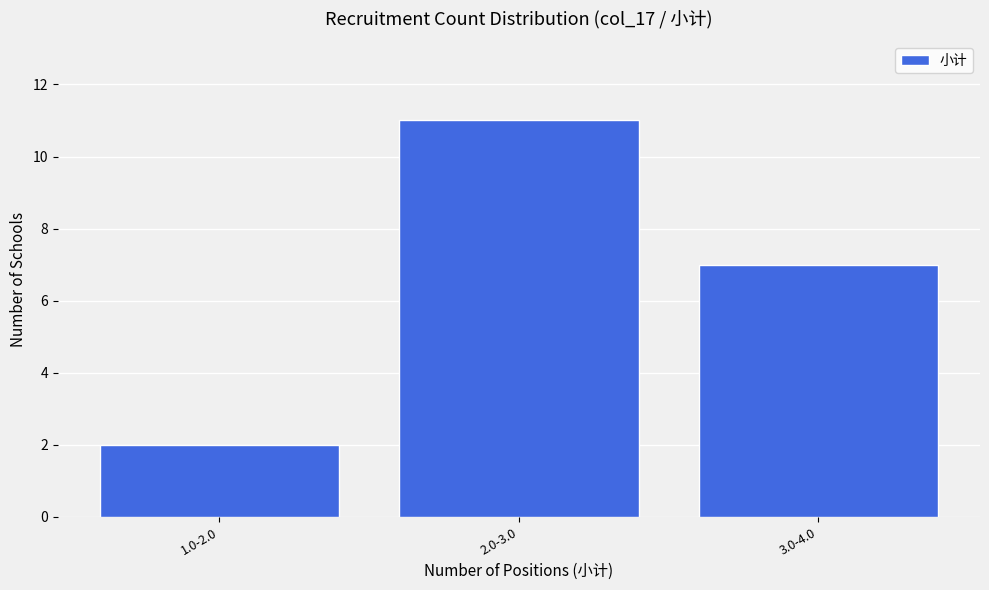

Reading right to left, extract all data points from this chart.

7	11	2